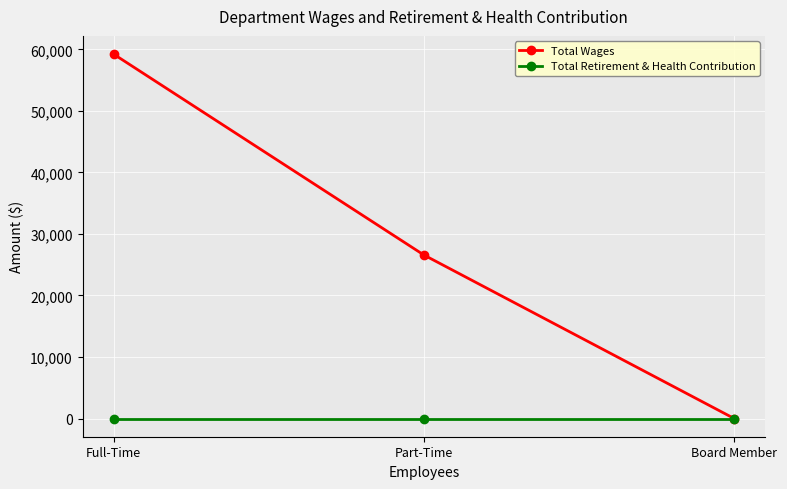

Where is Total Wages nearest to the value 29616?

Part-Time